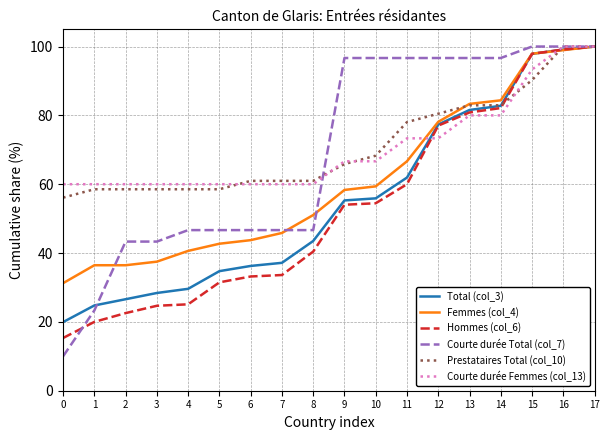

Which series has the widest spread of values?

Courte durée Total (col_7)